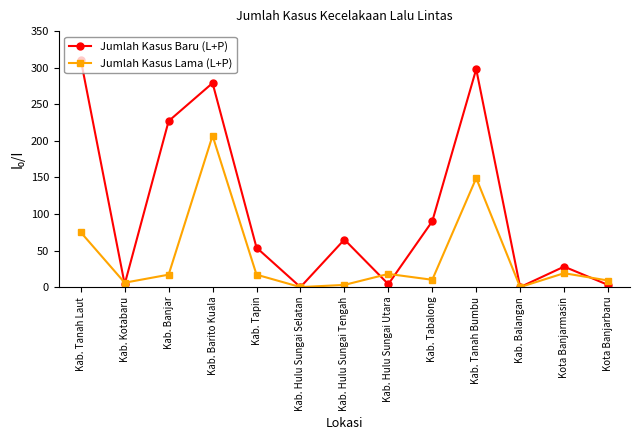

What is the label of the 3rd point from the left?

Kab. Banjar